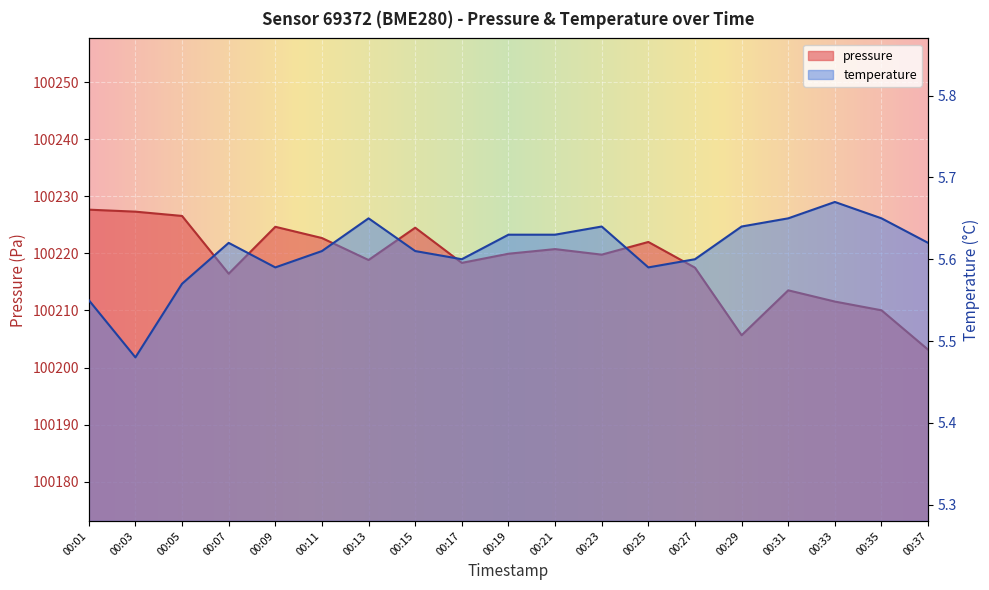

At which category does the chart reach its peak across all series?

00:01